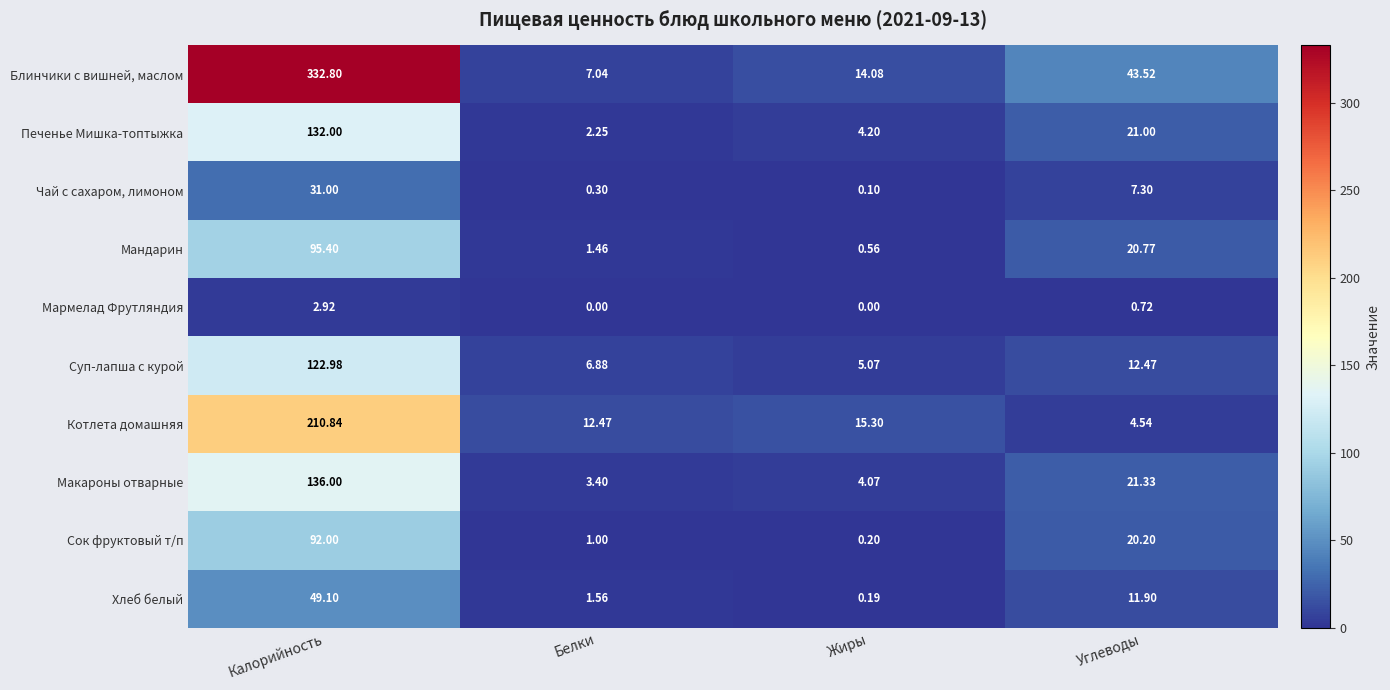

At which category is the sum across all series the highest?

Калорийность